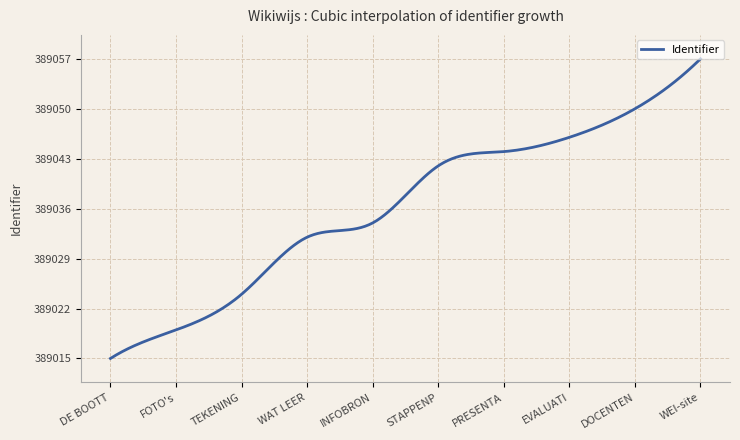

What is the difference between the maximum and minimum values?

42.0